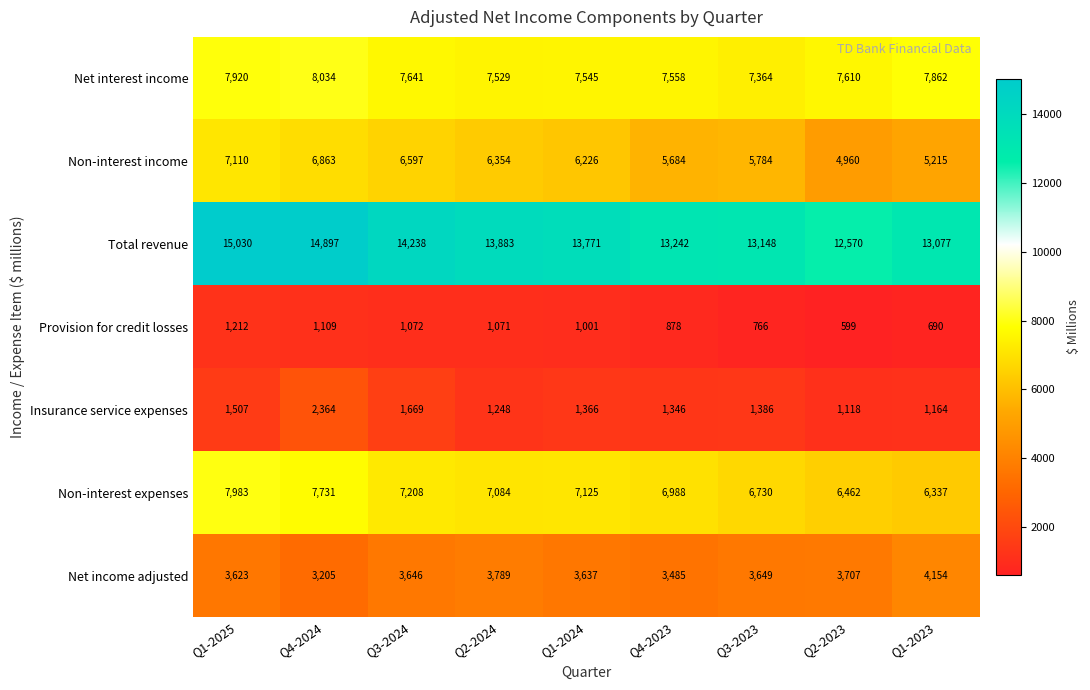

Is the value of Provision for credit losses at Q2-2024 greater than the value of Net income adjusted at Q4-2024?

No